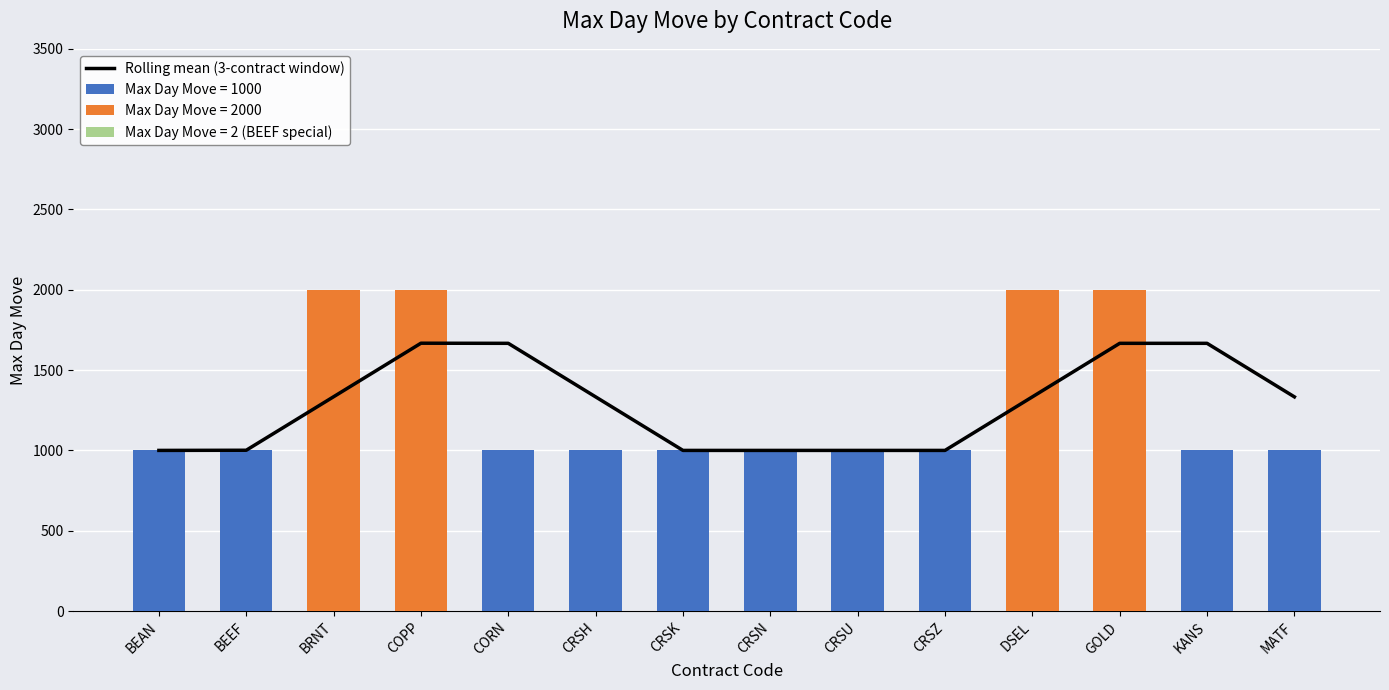

Is it true that the value at MATF is 2373.8?

False